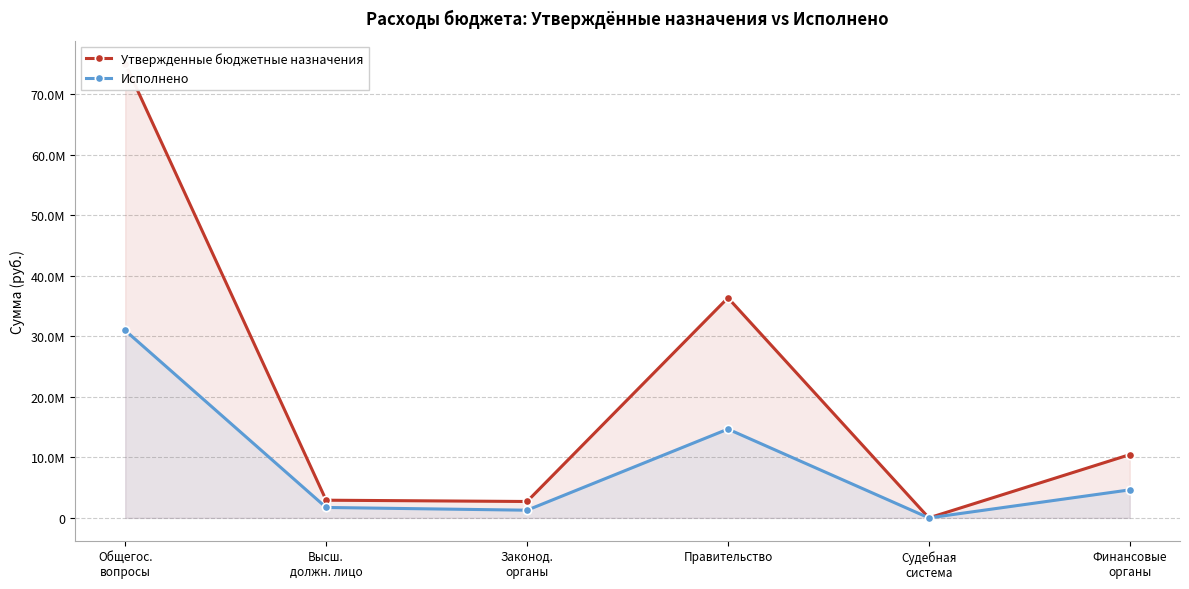

Reading left to right, list all the values displayed in this chart.

Утвержденные бюджетные назначения: 75029222.3	2920578.1	2707600.0	36341973.0	600.0	10446900.0
Исполнено: 30952147.4	1722745.5	1269711.9	14664004.4	0.0	4629226.9